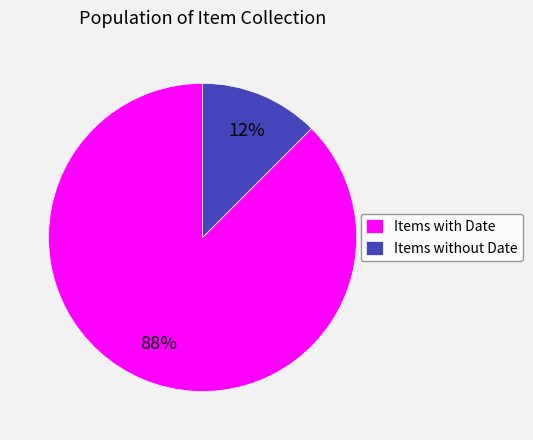

How many slices are in this pie chart?

2